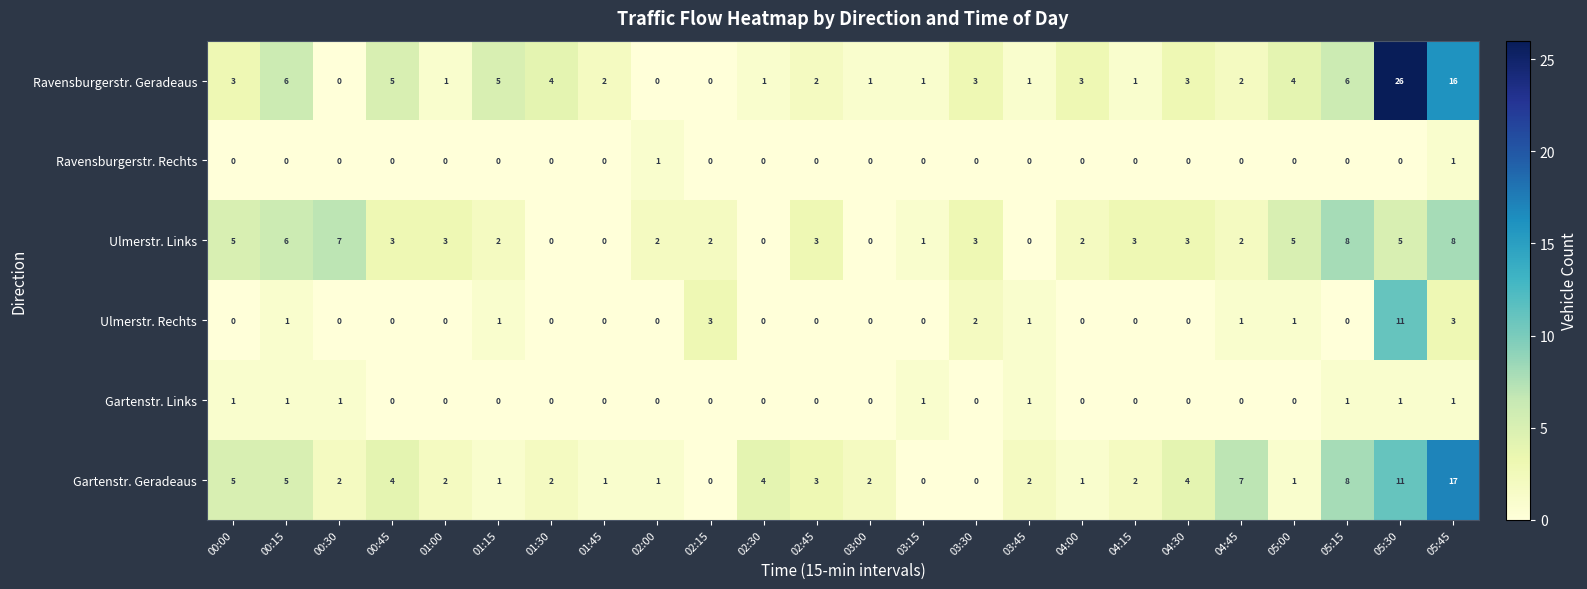

At which category does the chart reach its peak across all series?

05:30